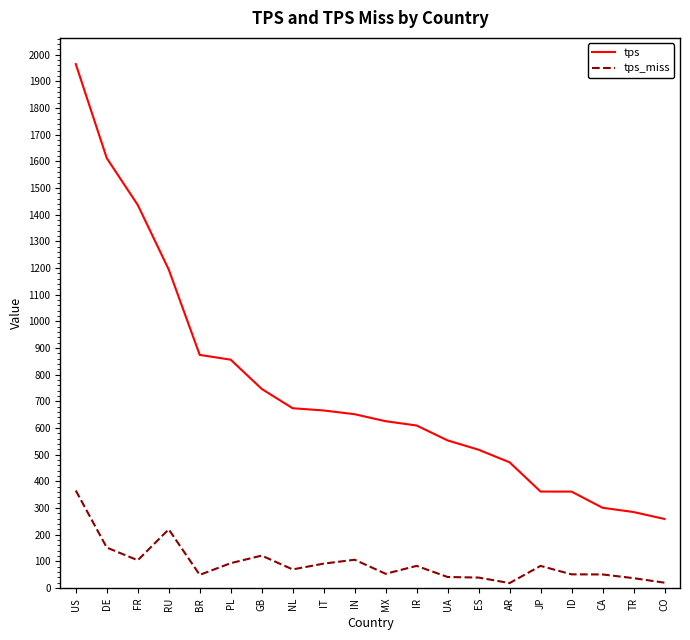

Rank the series by their average value, from lowest to highest.

tps_miss, tps